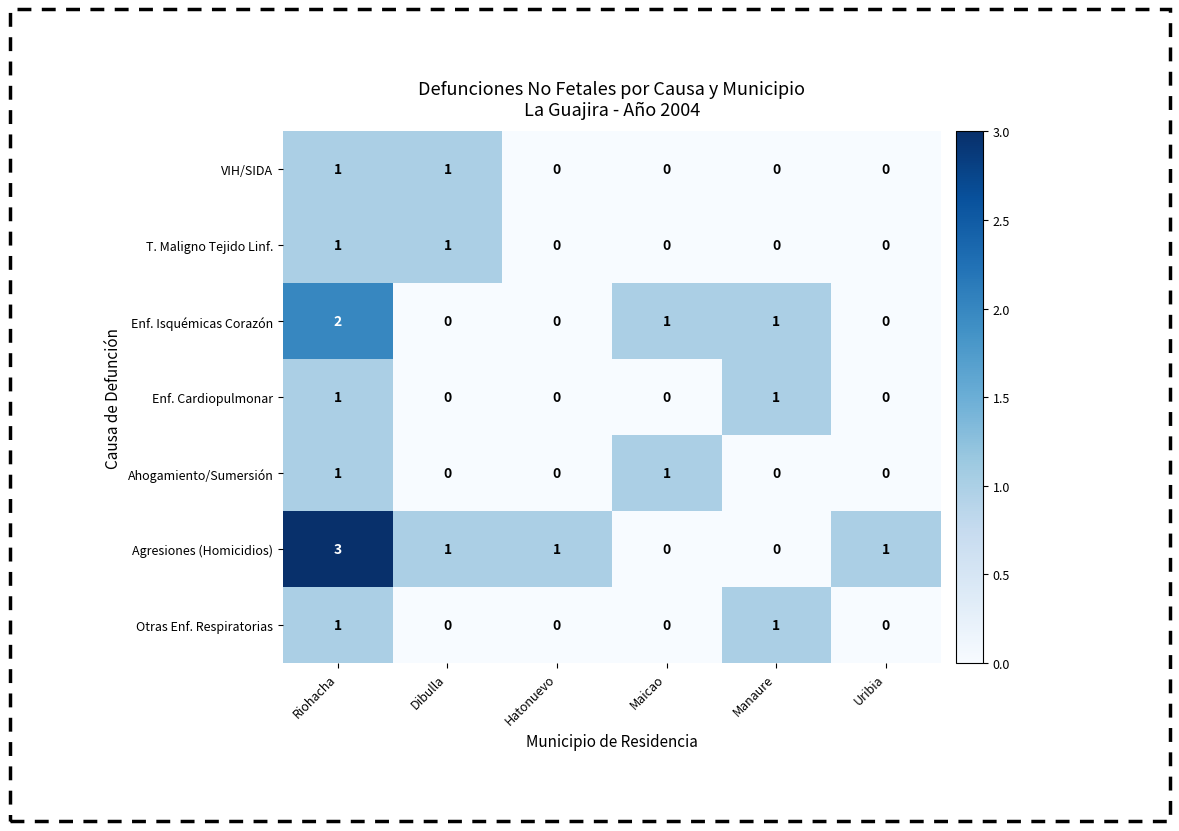

What is the difference between the maximum and minimum values in the Agresiones (Homicidios) series?

3